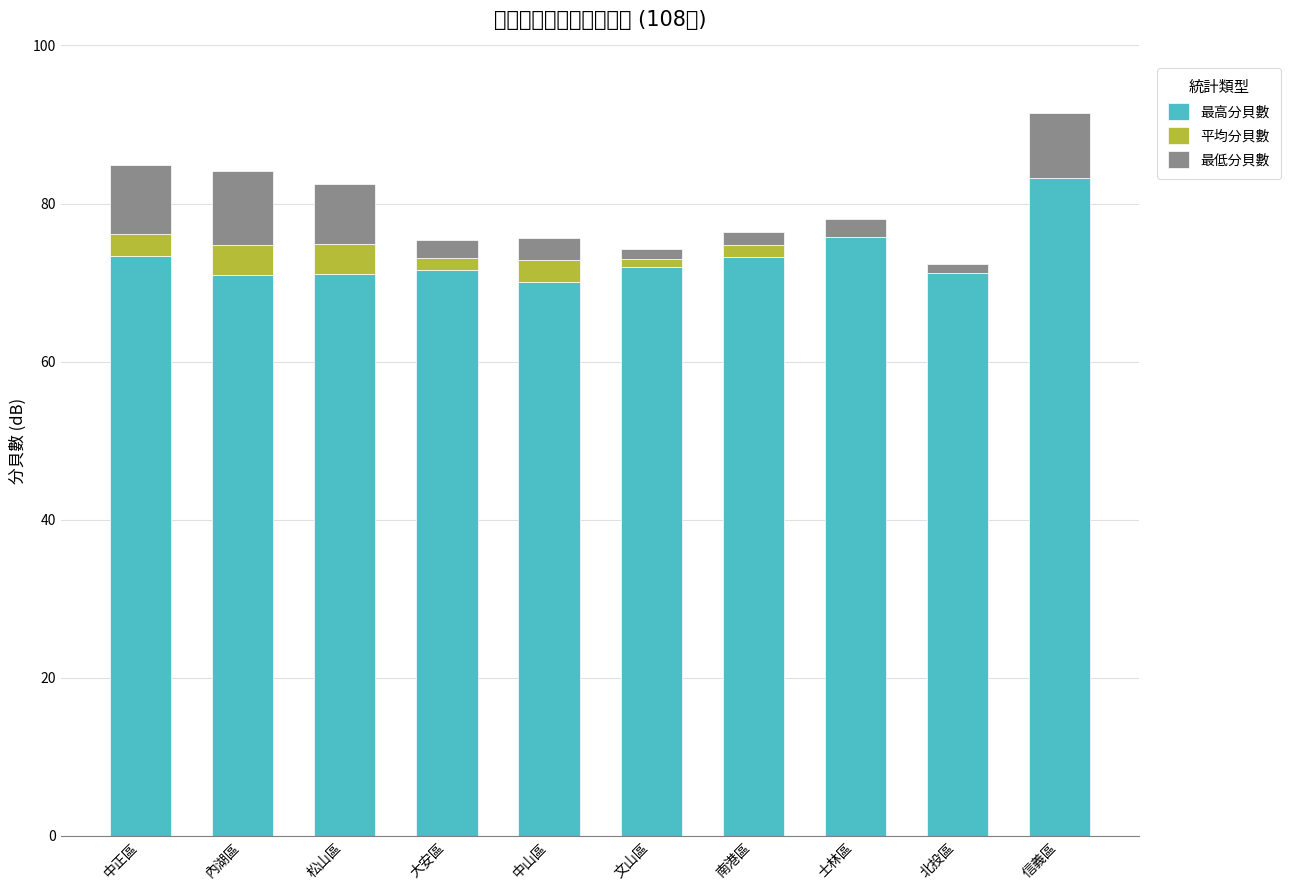

The value of 最高分貝數 at 士林區 is 75.8. True or false?

True